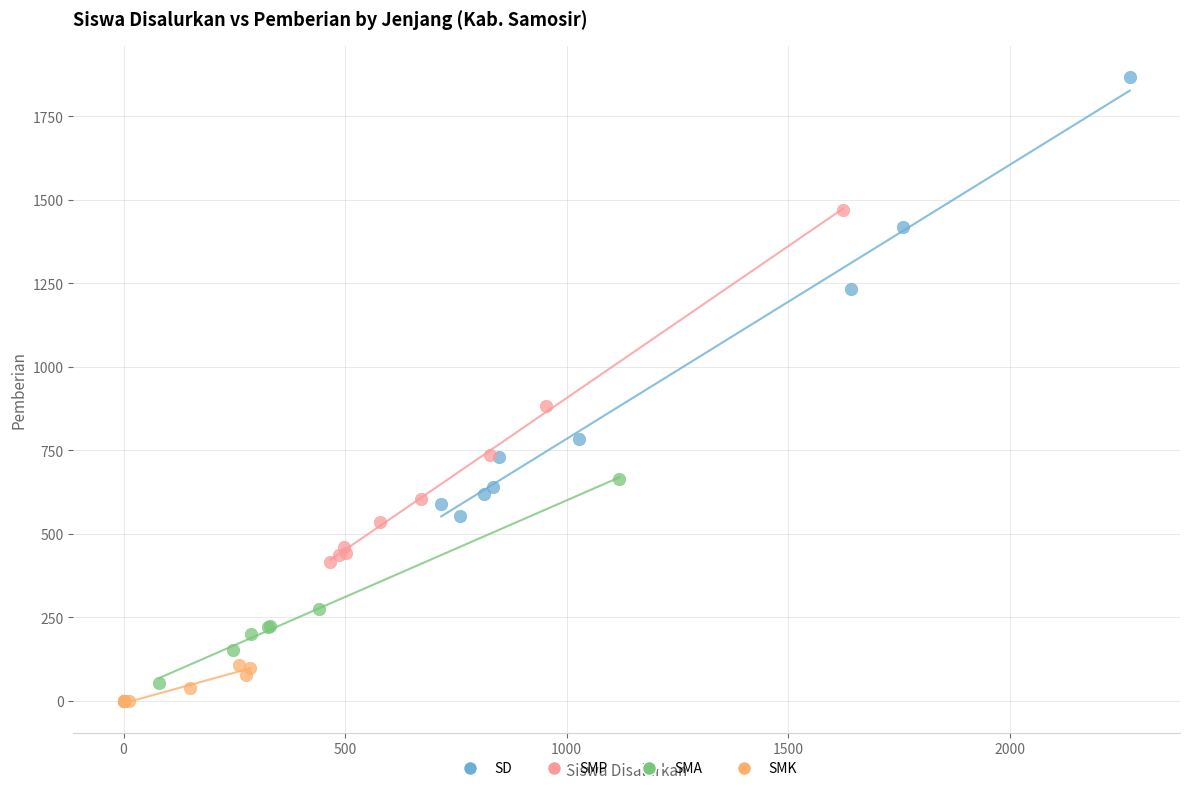

Which series has the widest spread of Y values?

SD